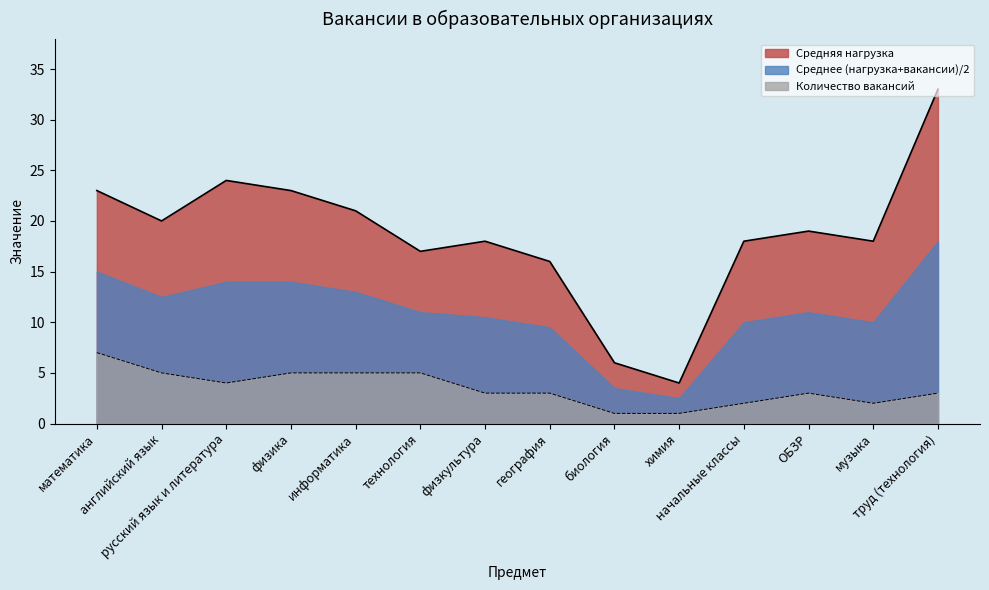

True or false: Количество вакансий has a value of 2 at музыка.

True